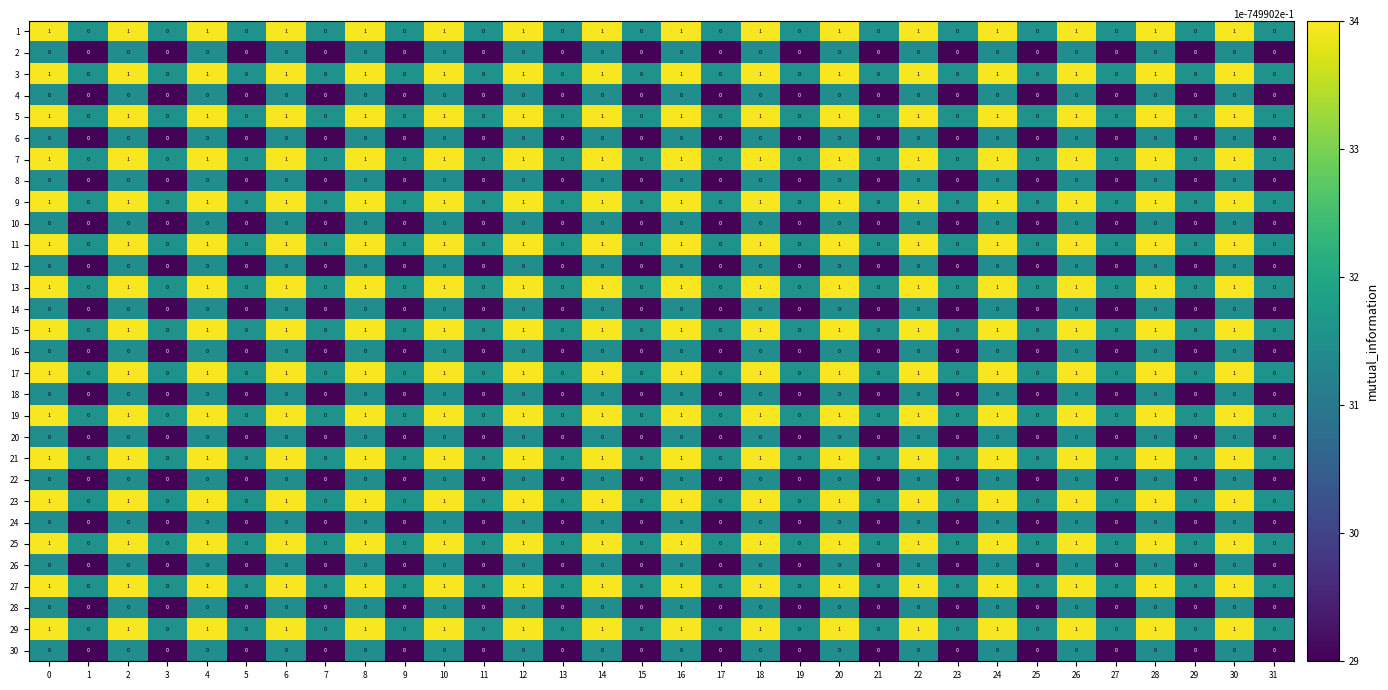

What is the sum of all 17 values?

16